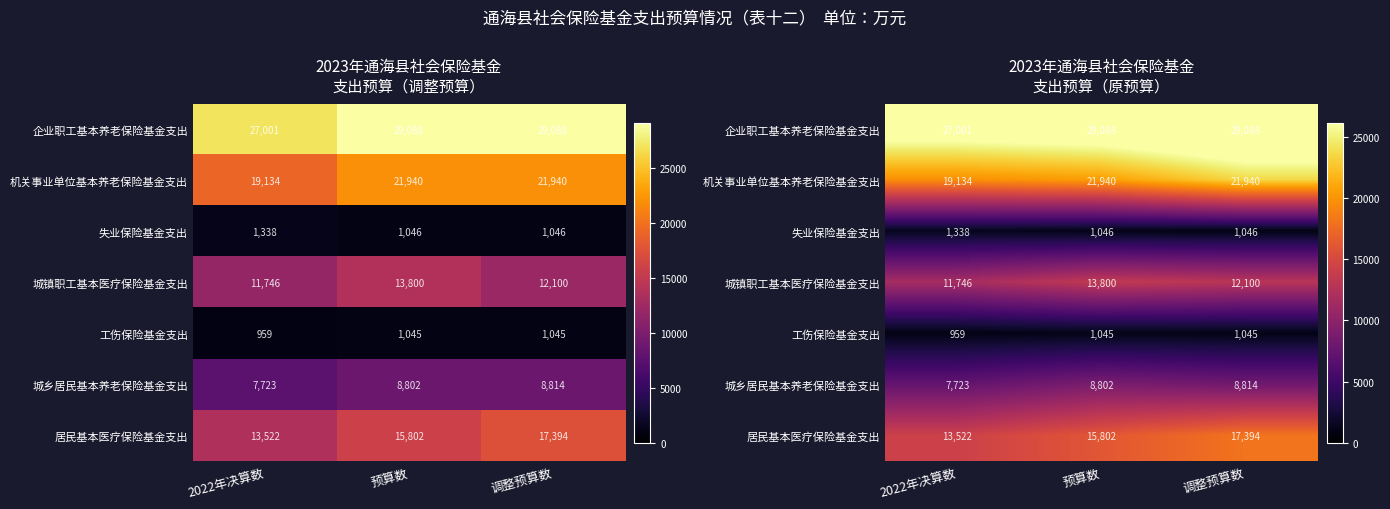

The 企业职工基本养老保险基金支出 series shows 28803.5 at 预算数. True or false?

True